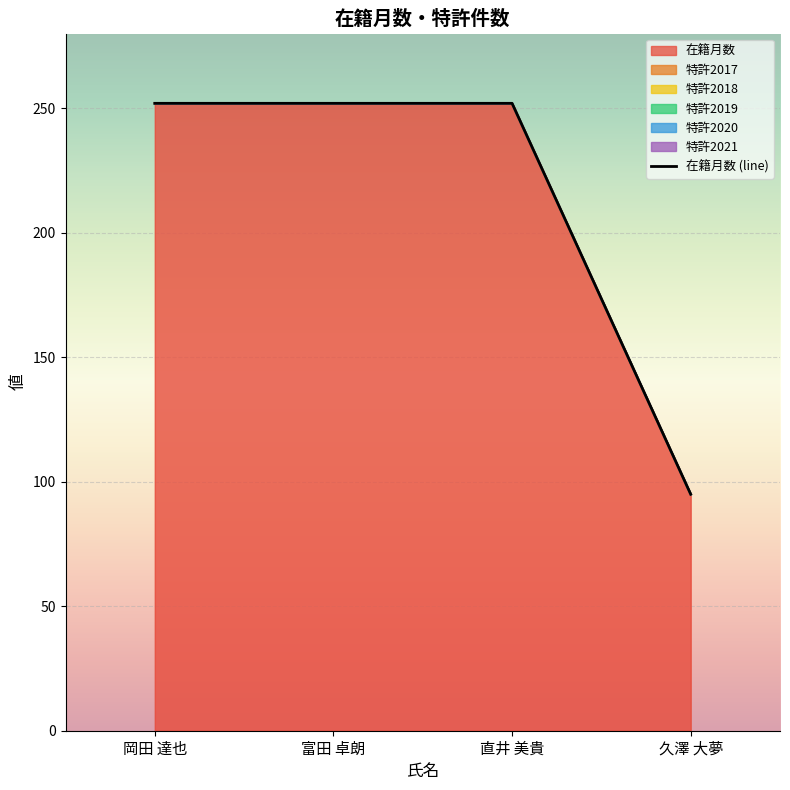

What is the value of the 4th point from the left?

95